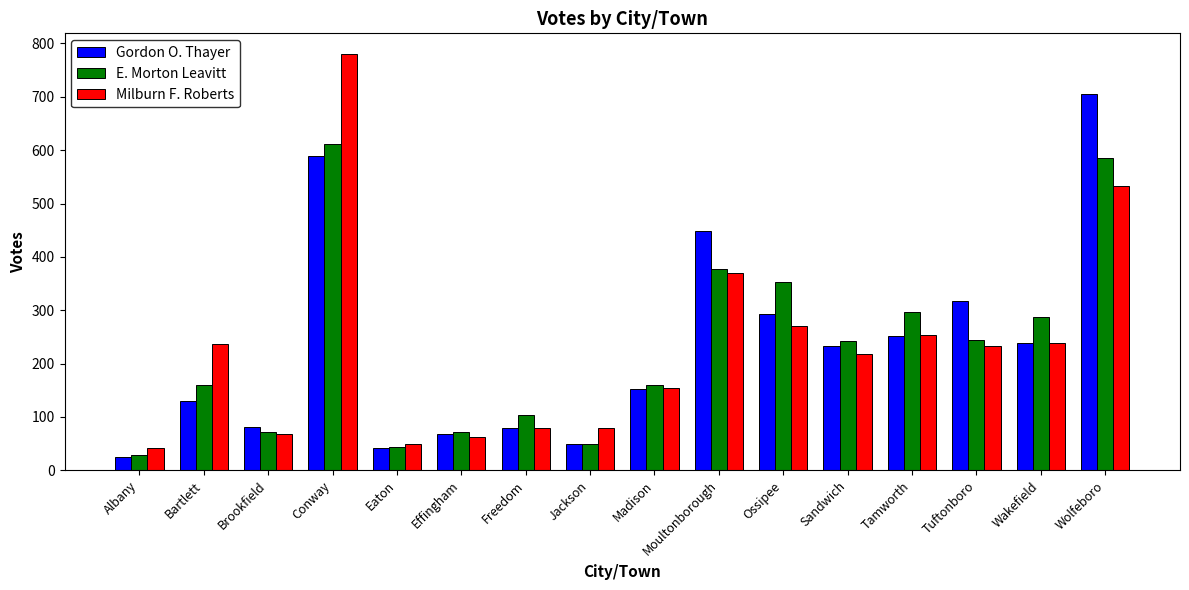

What is the total value across all series at Eaton?

135